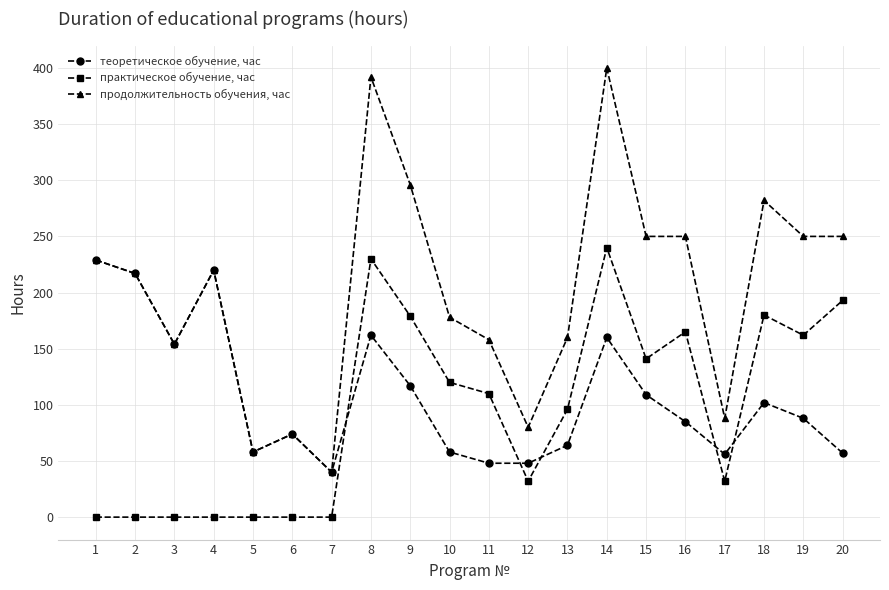

What is the average value of the теоретическое обучение, час series?

107